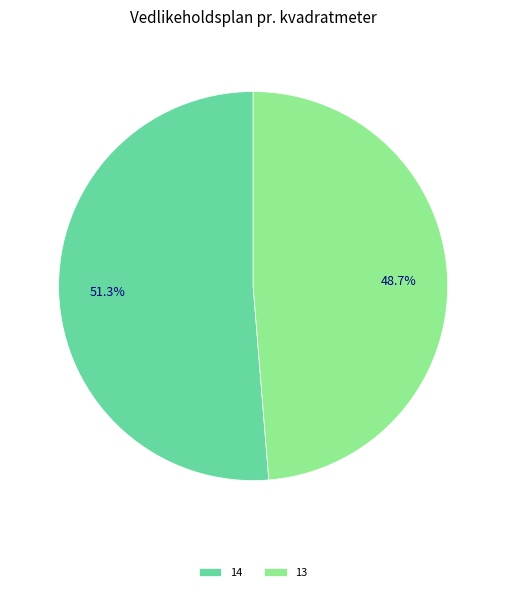

True or false: 13 accounts for 42% of the total.

False